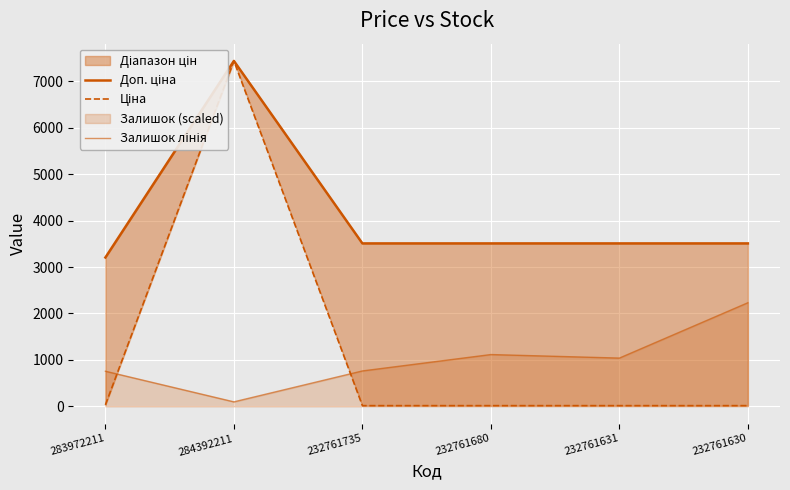

At which label is Ціна closest to 3725?

283972211